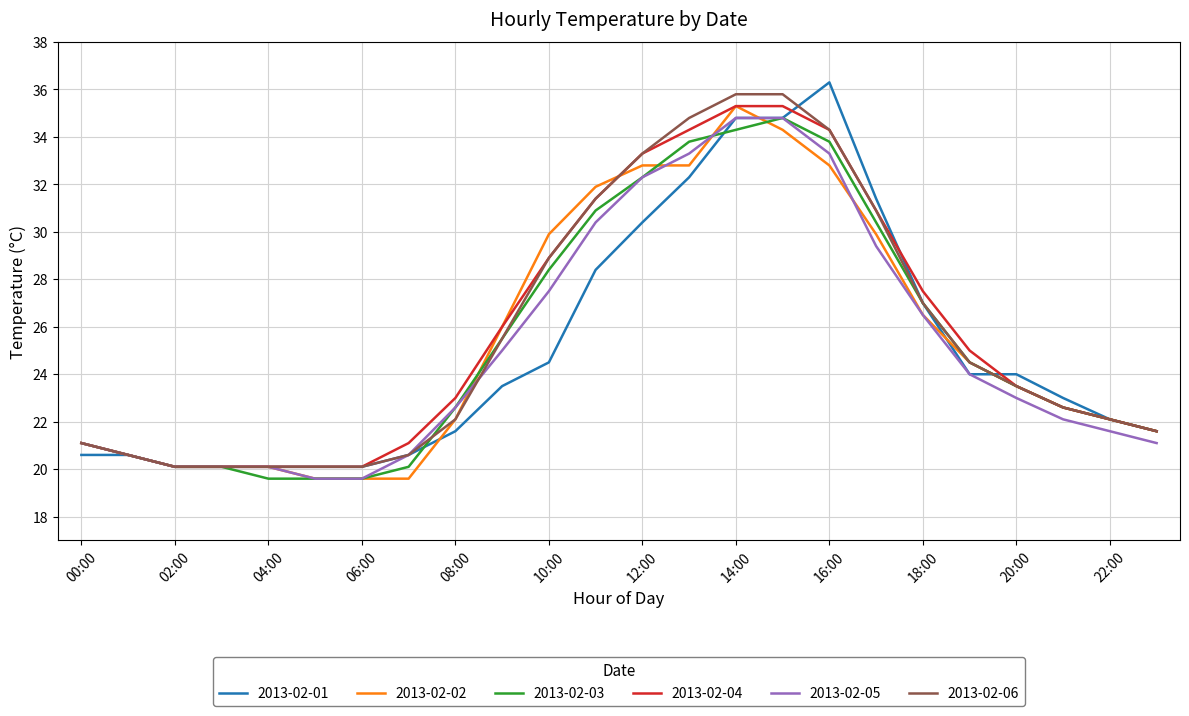

Which series has the largest range (max minus min)?

2013-02-01